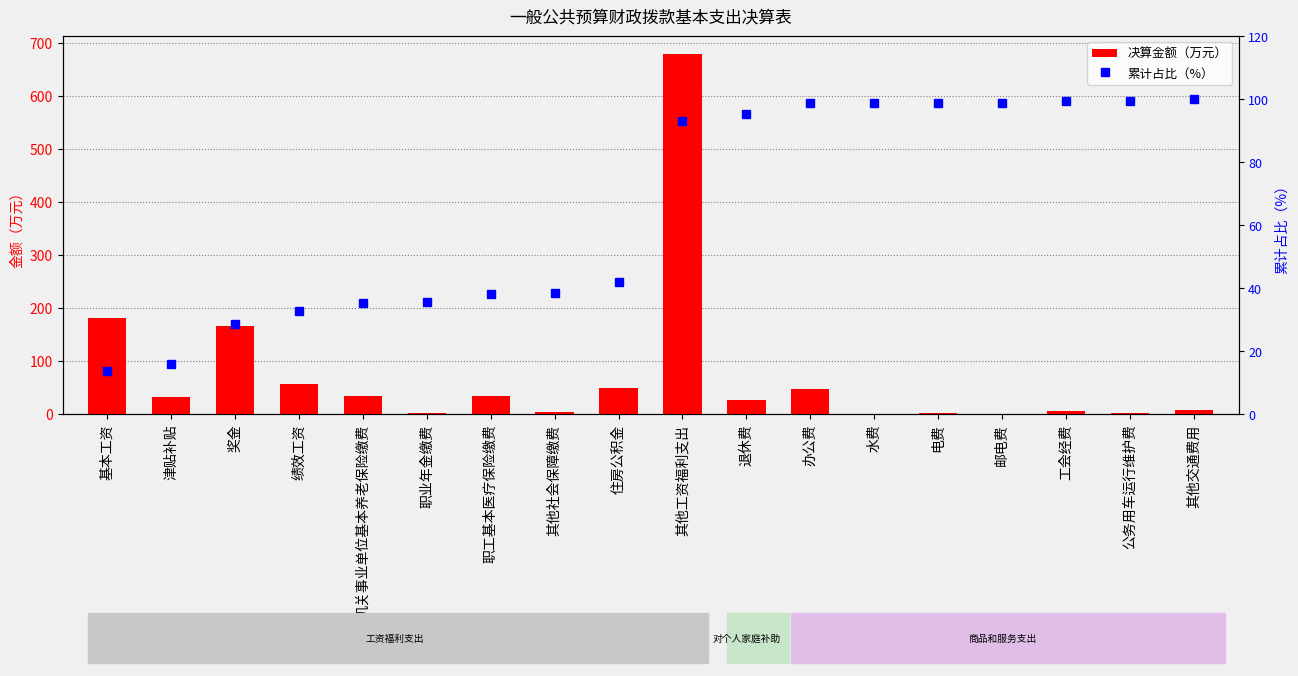

Between 其他工资福利支出 and 其他交通费用, which series saw the biggest shift?

决算金额（万元）